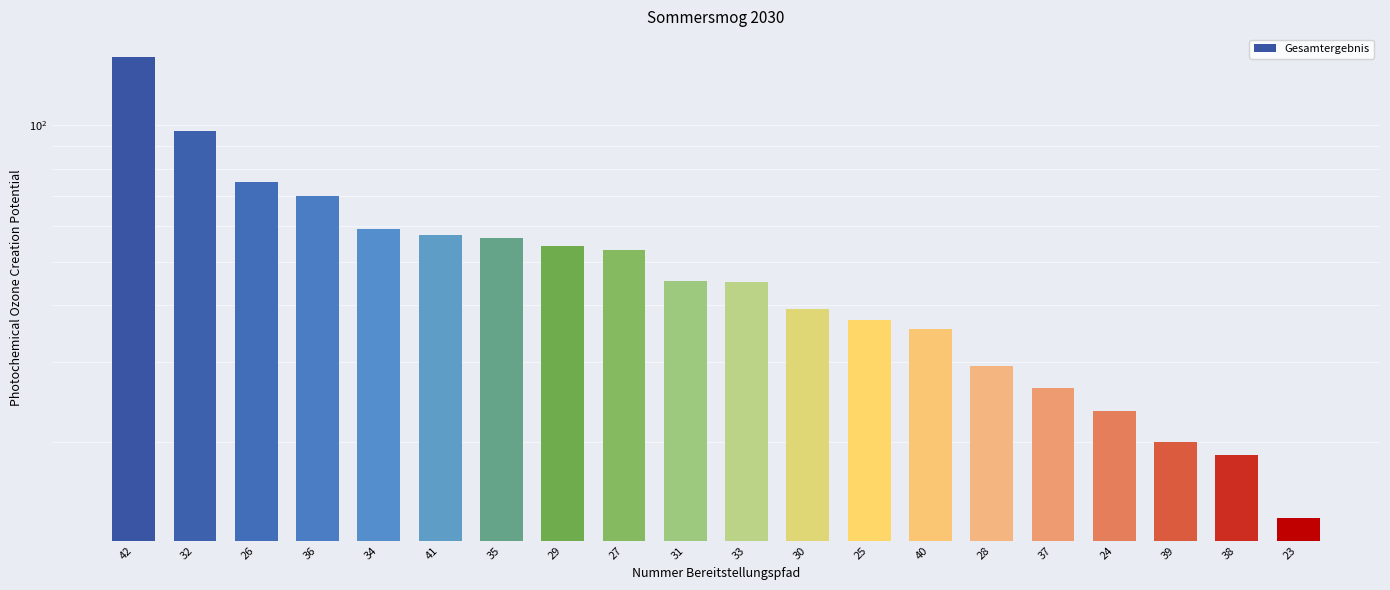

What is the greatest value displayed?

141.6